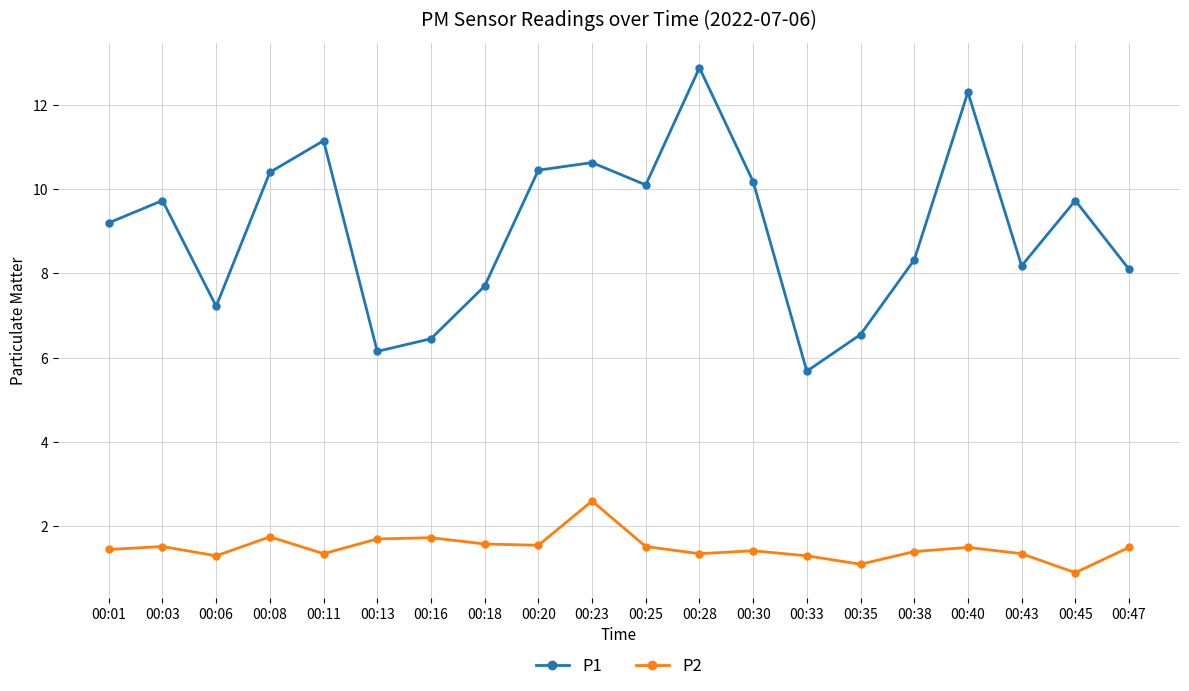

Rank the series by their average value, from lowest to highest.

P2, P1